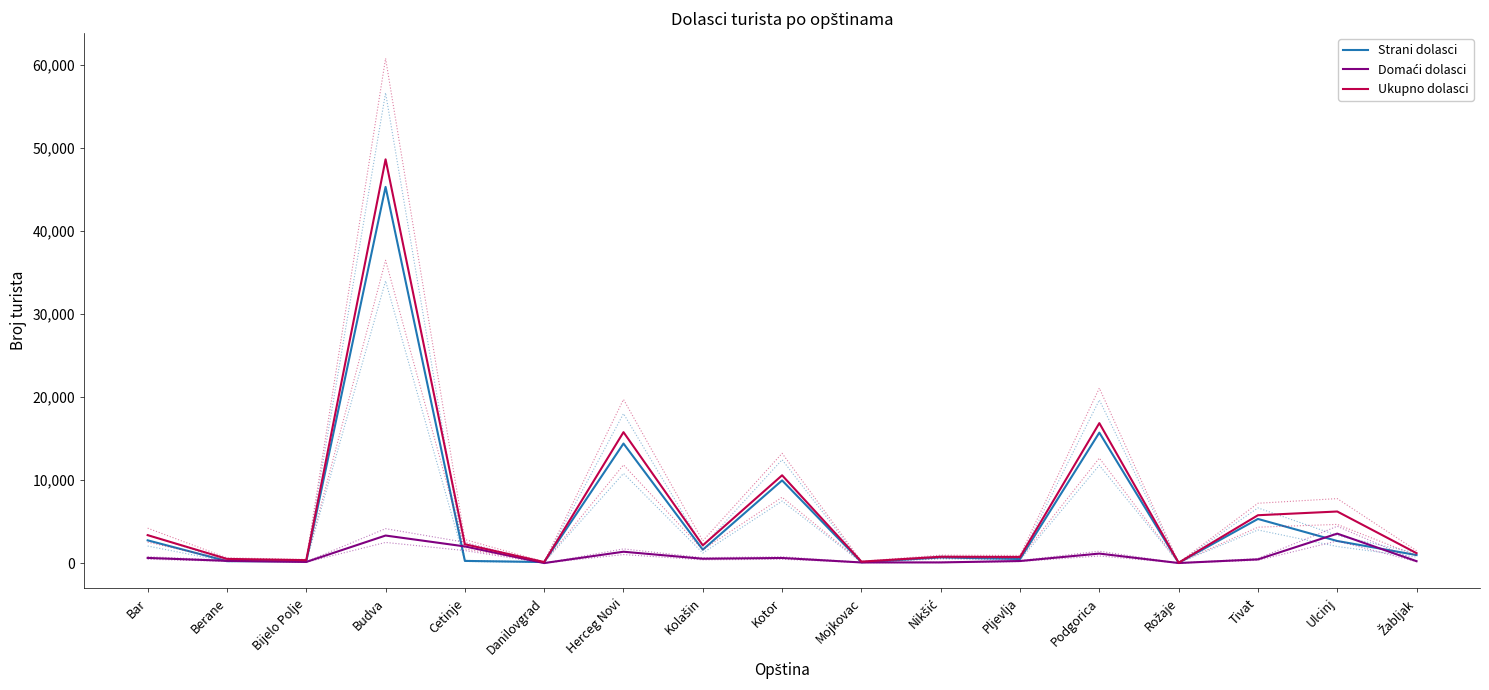

What is the label of the 9th point from the right?

Kotor